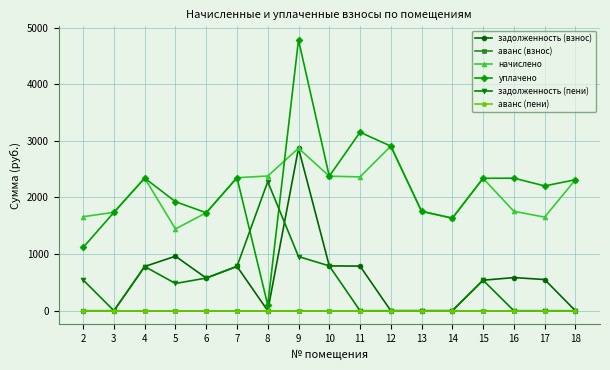

How many interior local peaks does the задолженность (взнос) series have?

4